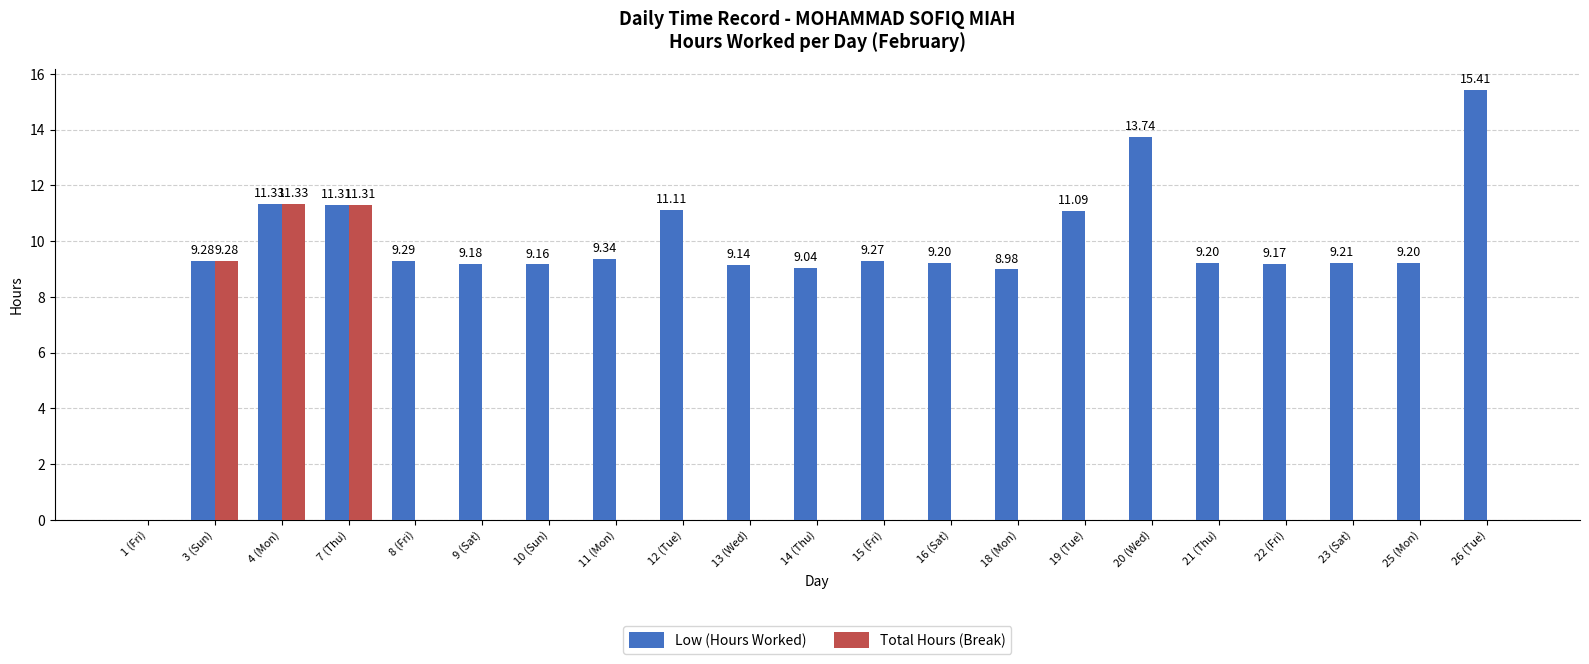

True or false: Low (Hours Worked) has a value of 9.2 at 9 (Sat).

True